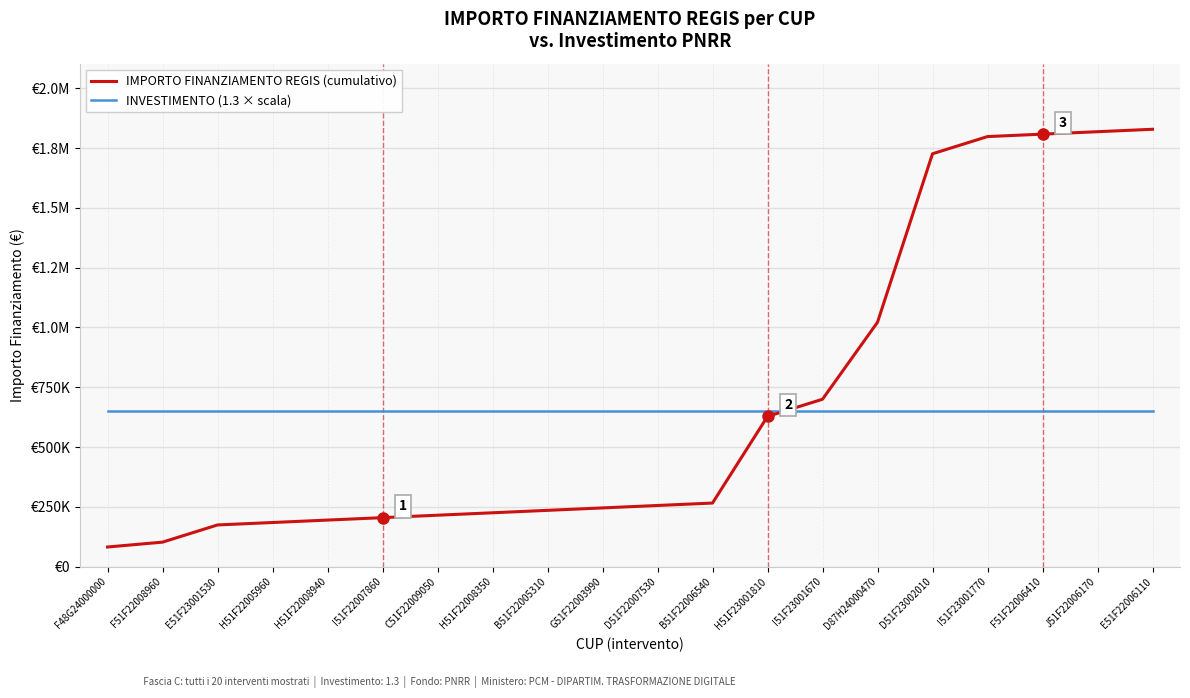

At how many categories does at least one series exceed 222321?

20